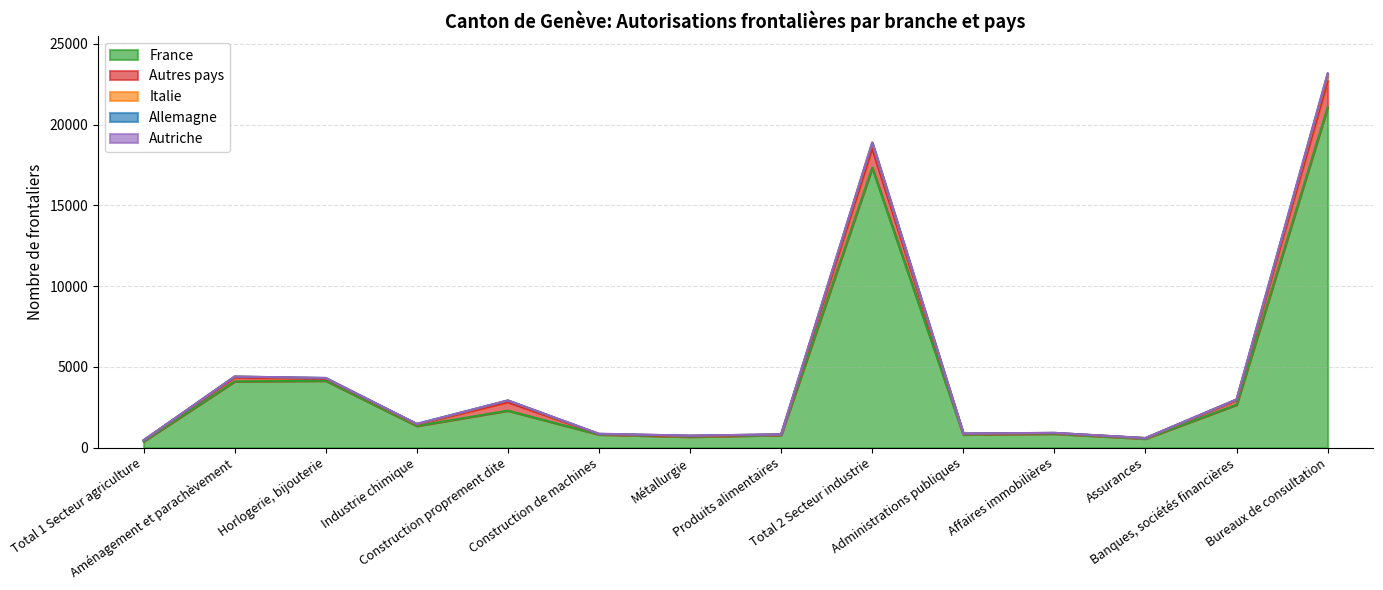

What is the highest value of the Autriche series?

14